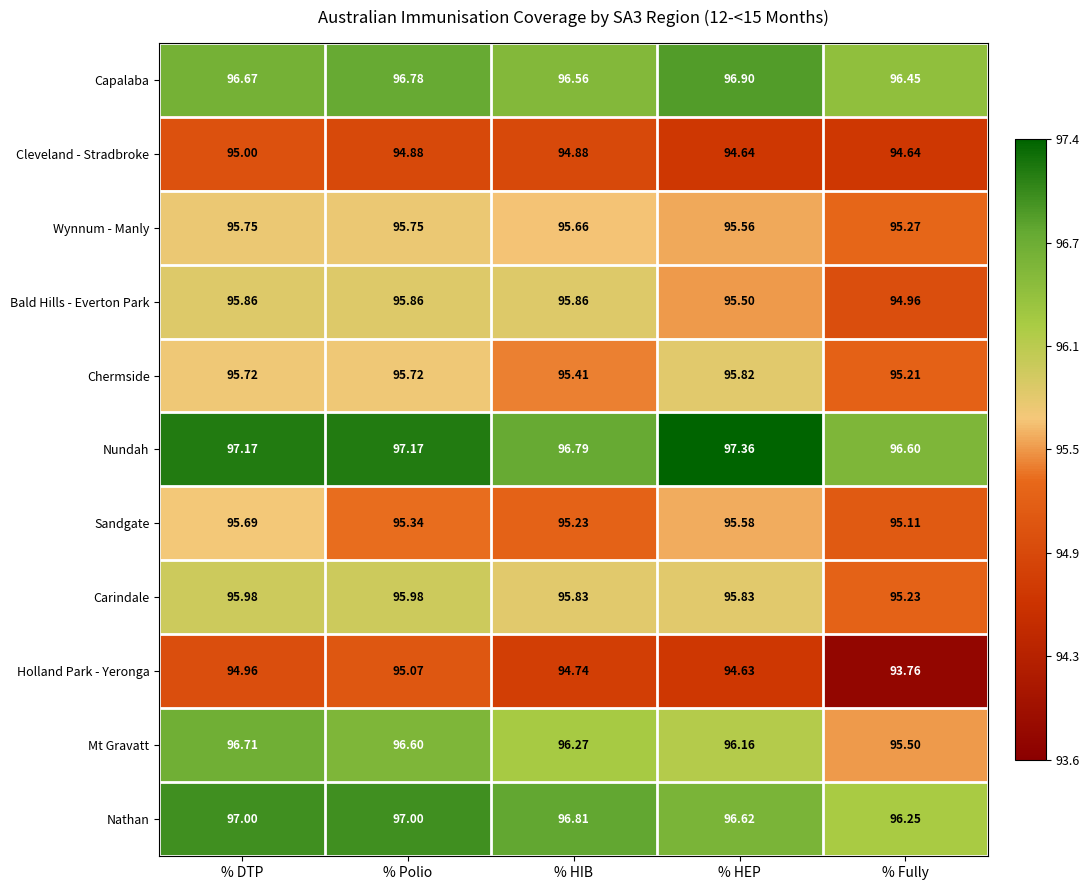

Which series has the largest total across all categories?

Nundah